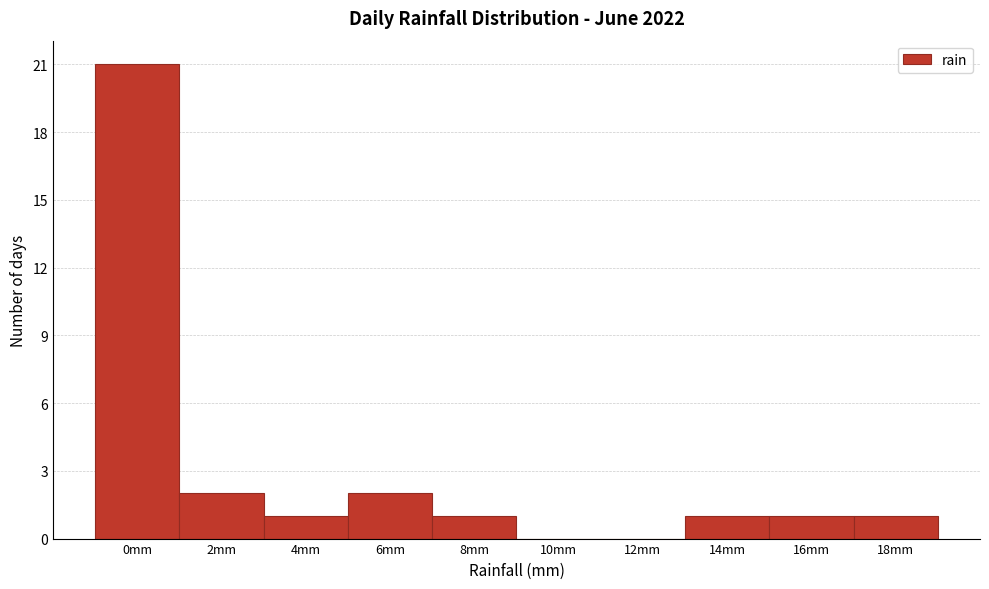

Reading left to right, list all the values displayed in this chart.

0mm=21	2mm=2	4mm=1	6mm=2	8mm=1	10mm=0	12mm=0	14mm=1	16mm=1	18mm=1